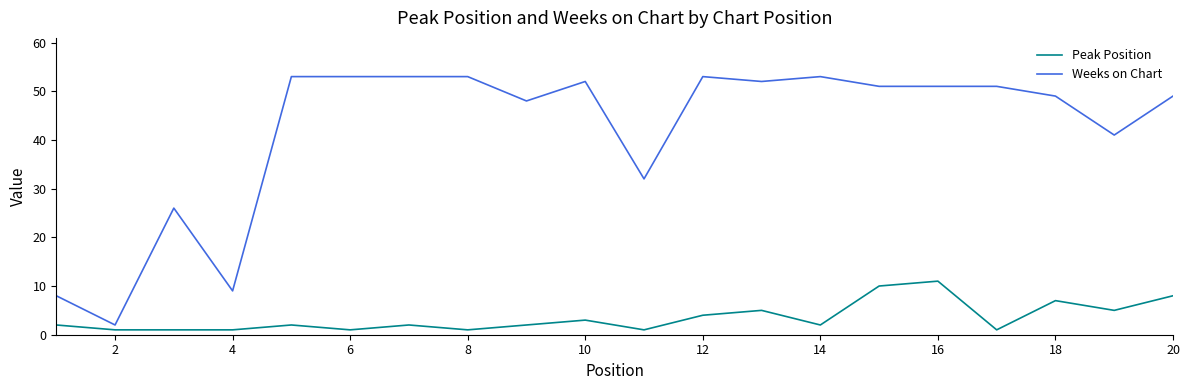

List the series in order of their overall mean, highest first.

Weeks on Chart, Peak Position